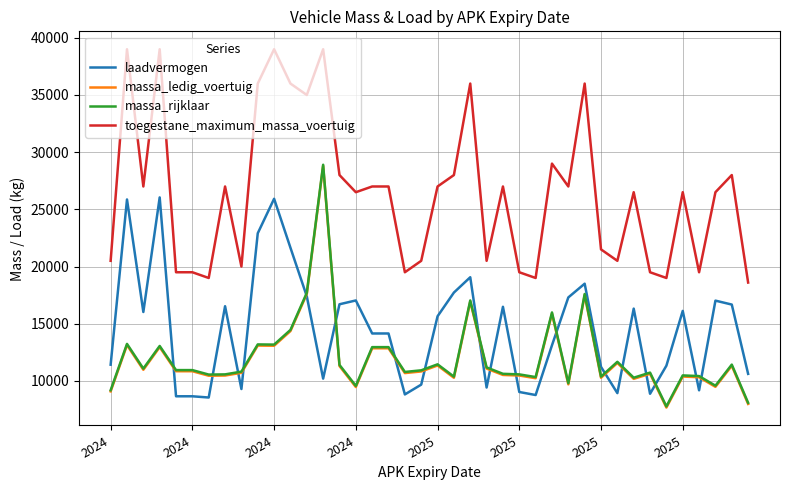

What is the highest value of the toegestane_maximum_massa_voertuig series?

39000